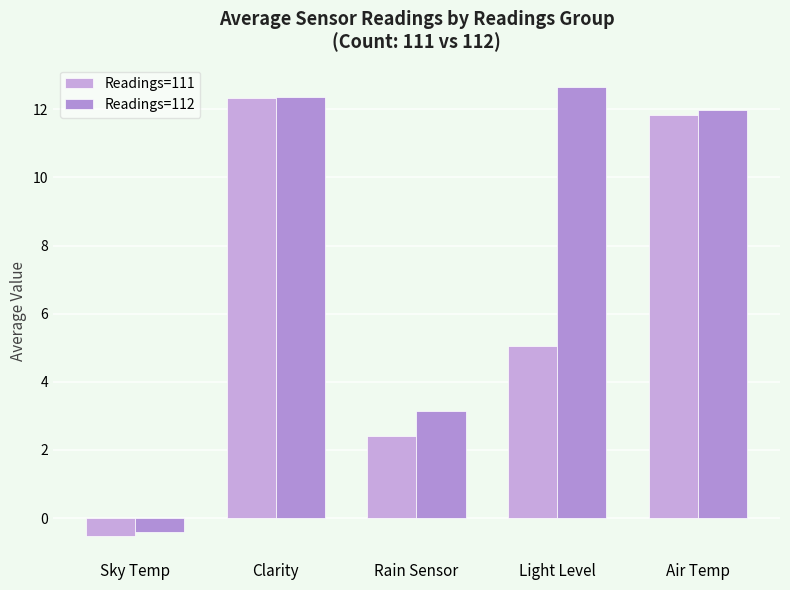

Reading left to right, list all the values displayed in this chart.

Readings=111: Sky Temp=-0.5	Clarity=12.3	Rain Sensor=2.4	Light Level=5.1	Air Temp=11.8
Readings=112: Sky Temp=-0.4	Clarity=12.4	Rain Sensor=3.1	Light Level=12.7	Air Temp=12.0